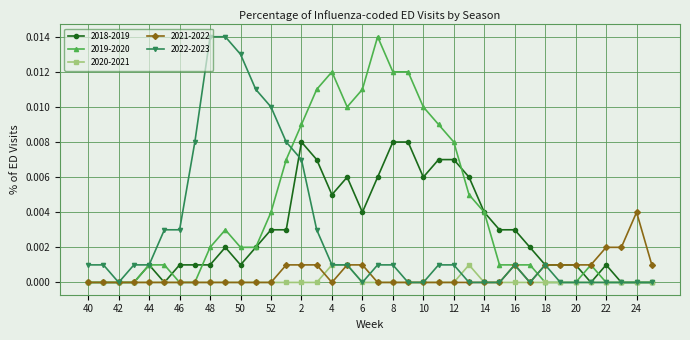

True or false: 2019-2020 has more than 0 points higher than both neighbors.

True